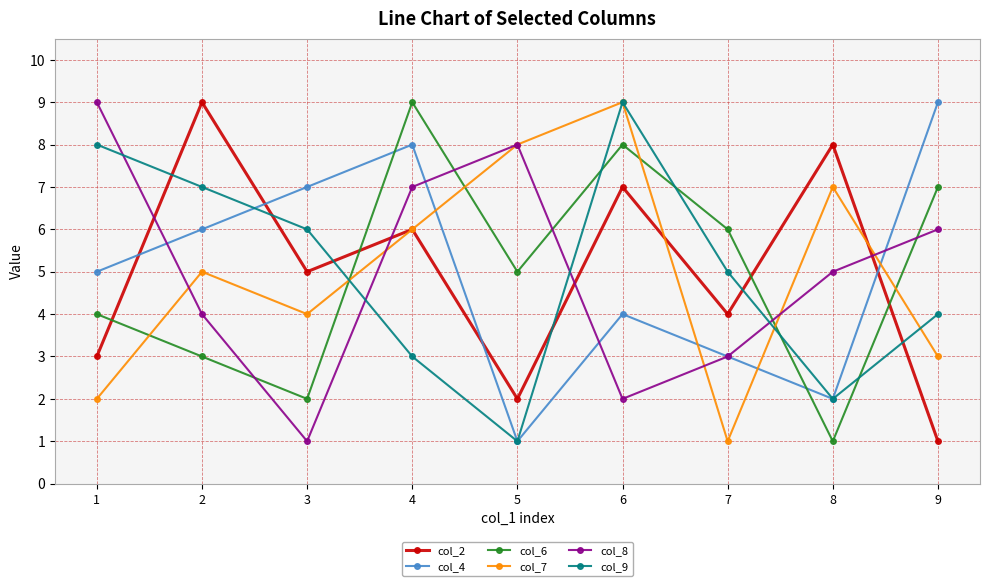

What is the sum of all col_8 values?

45